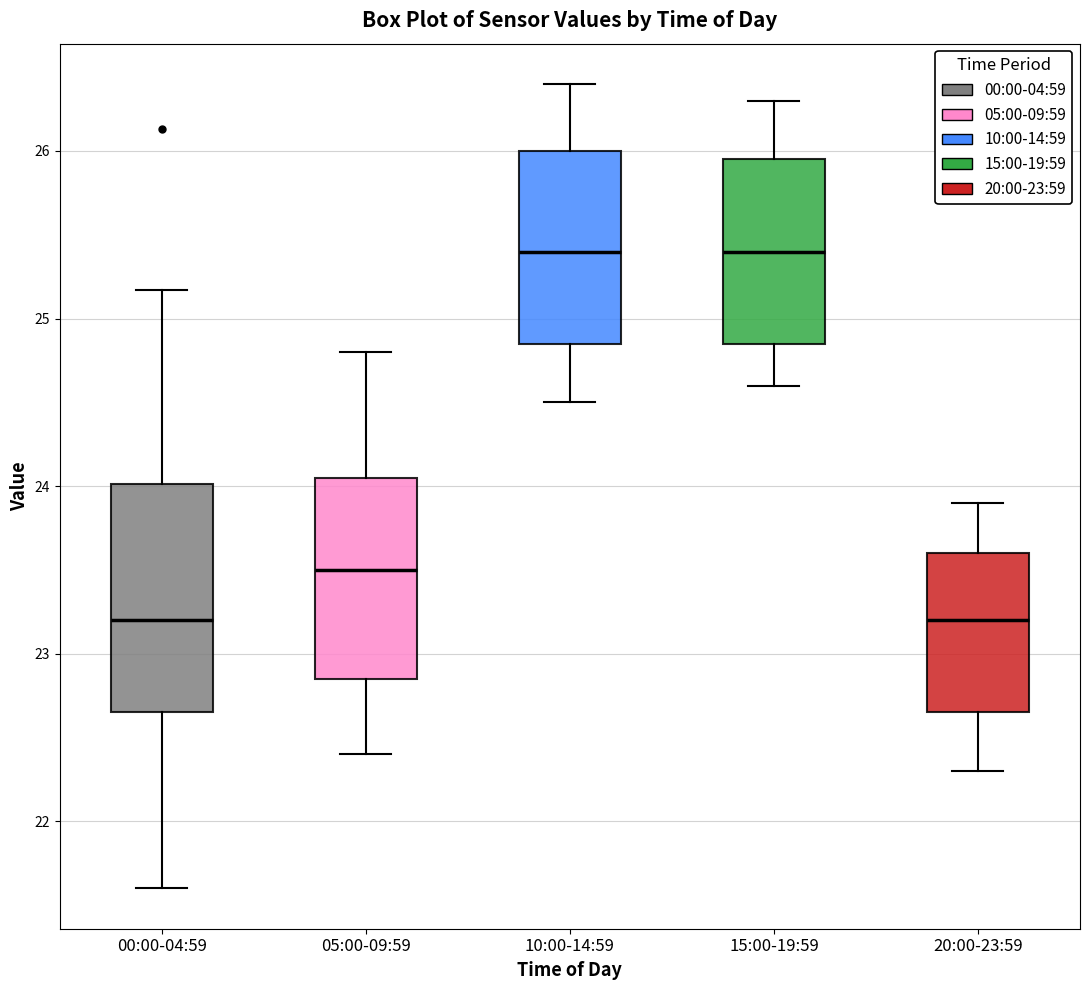

Comparing the boxes themselves (not the whiskers), which one is the tallest?

00:00-04:59